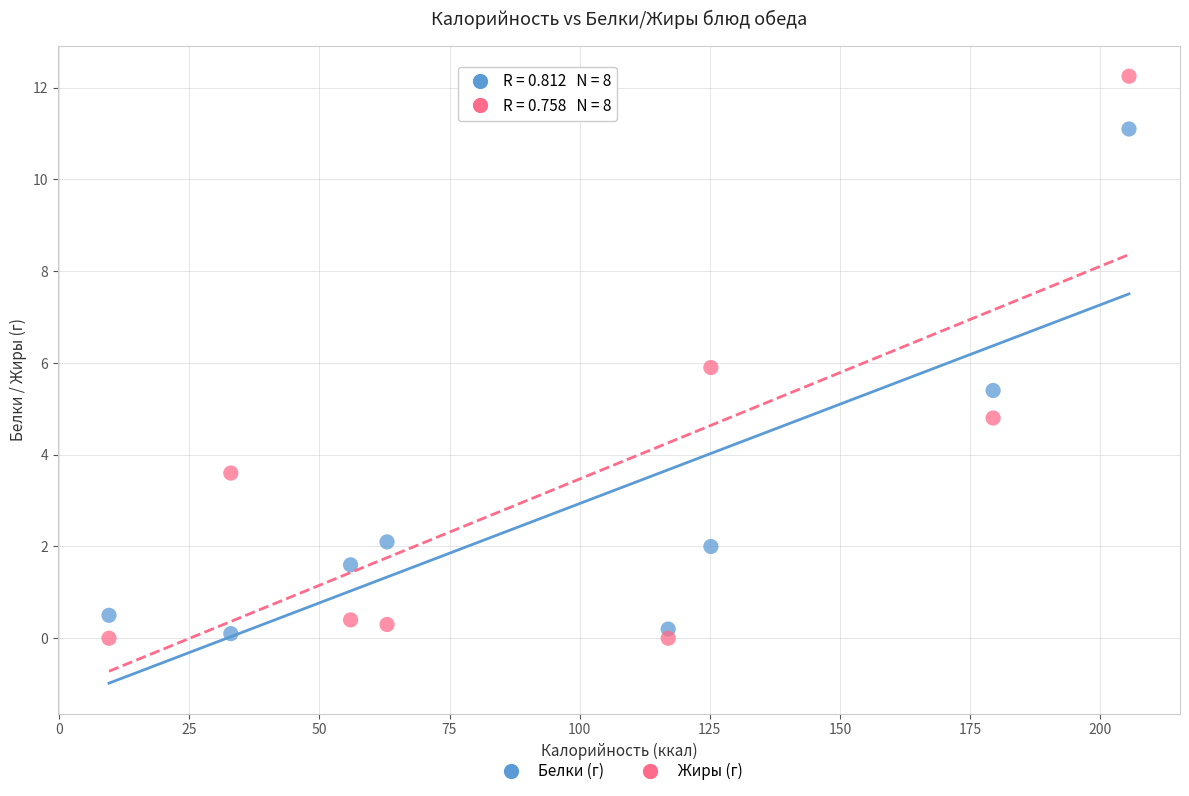

Which series reaches the maximum Y coordinate?

Жиры (г)